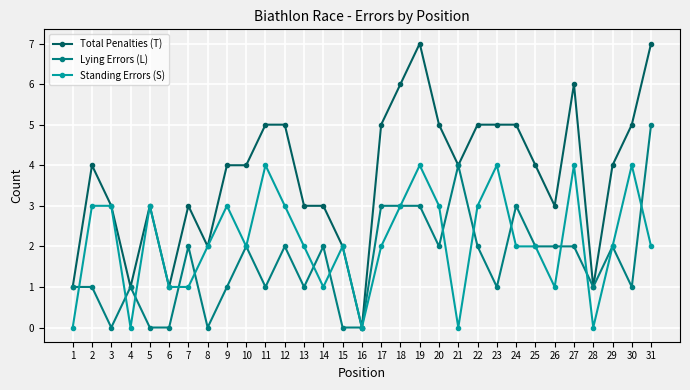

What are all the series names shown in the legend?

Total Penalties (T), Lying Errors (L), Standing Errors (S)